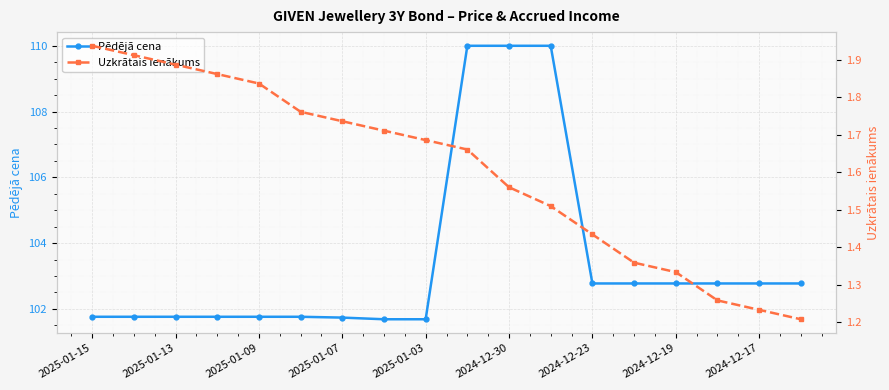

What is the highest value of the Pēdējā cena series?

110.0